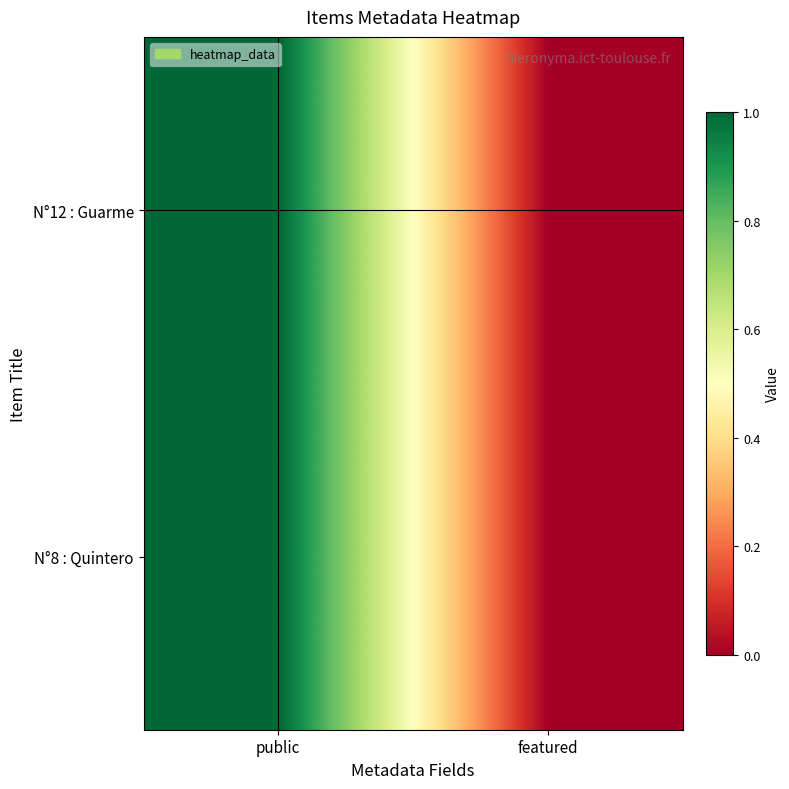

At public, list the series in order from smallest to largest.

N°12 : Guarme, N°8 : Quintero